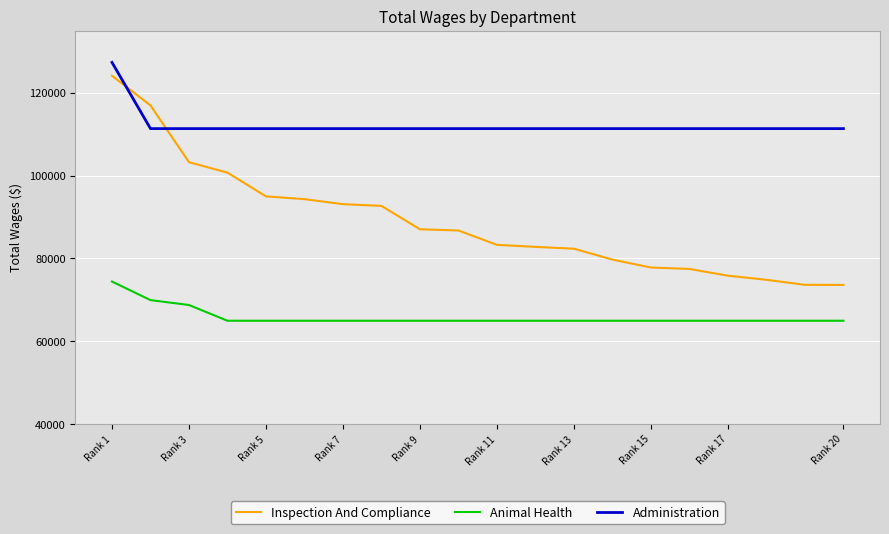

Which series has the largest total across all categories?

Administration